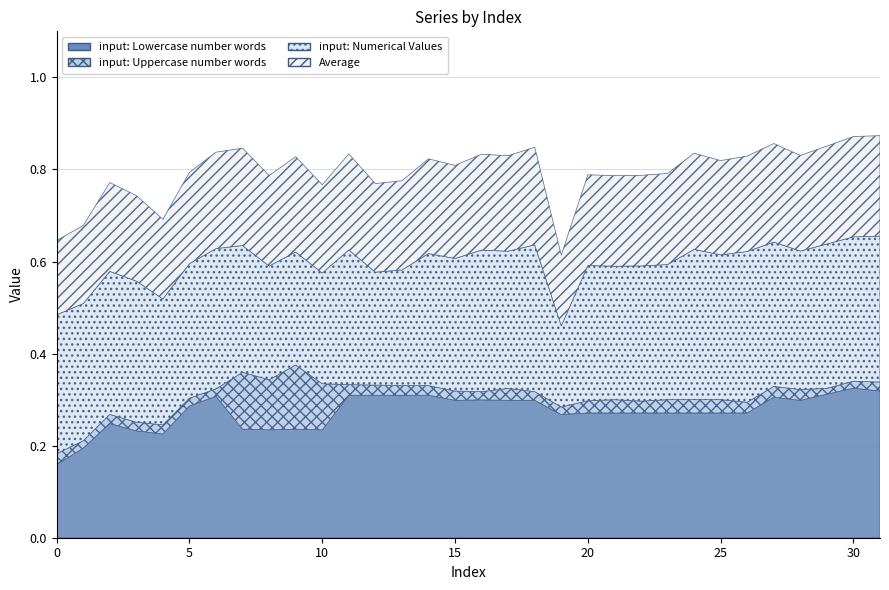

Between 18 and 11, which is larger?

11